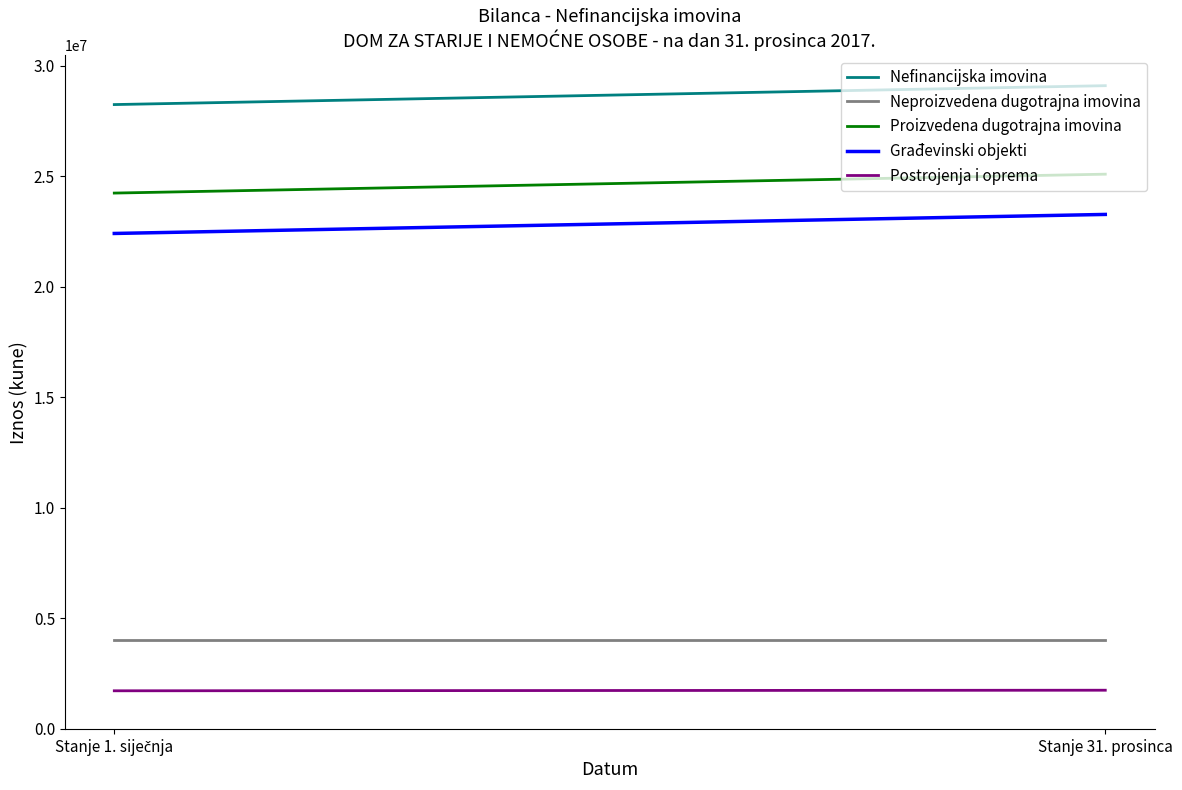

At how many categories does at least one series exceed 12698998?

2